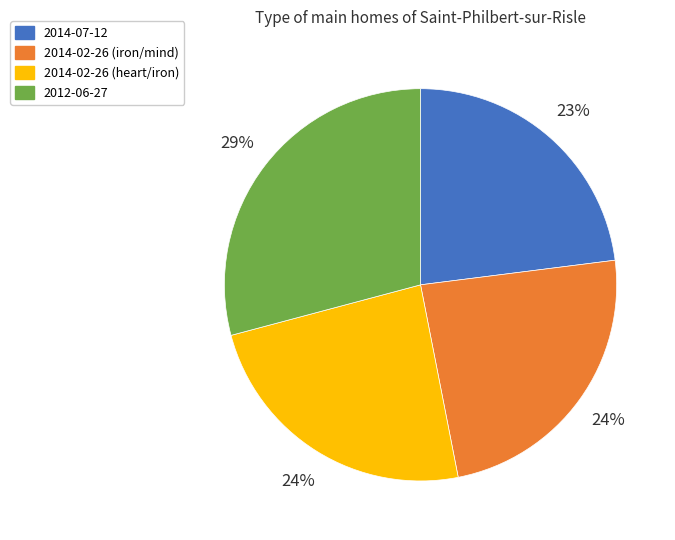

To the nearest percent, what is the difference between the largest and smallest slice percentages?

6%